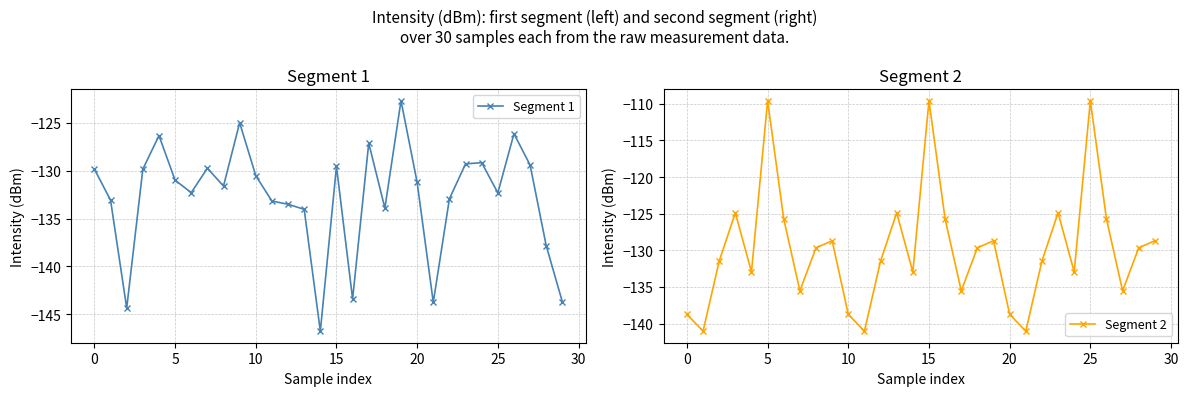

True or false: Segment 2 has a value of -196.6 at 13.

False